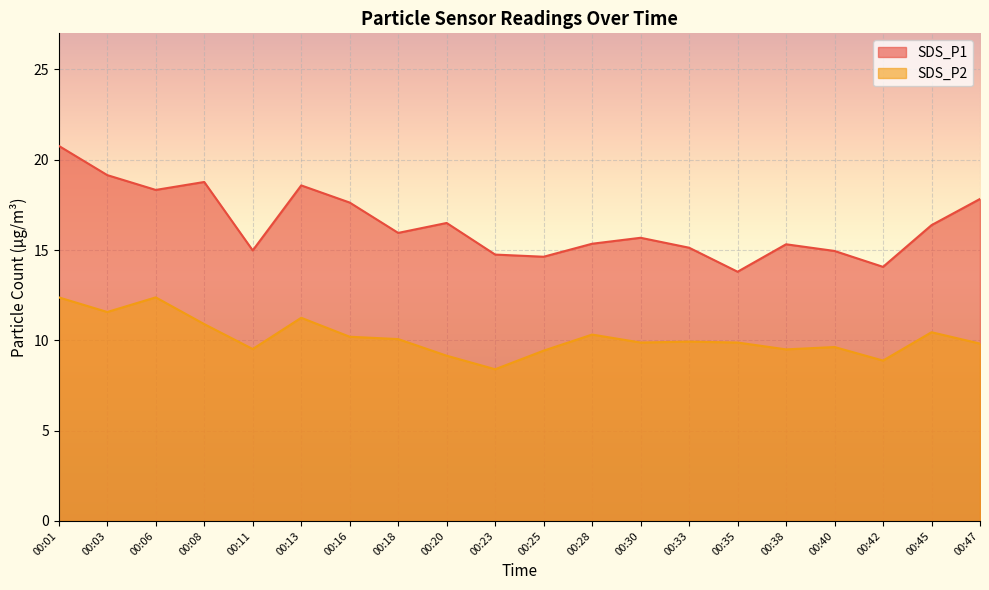

How many data points in SDS_P1 are above 15?

14